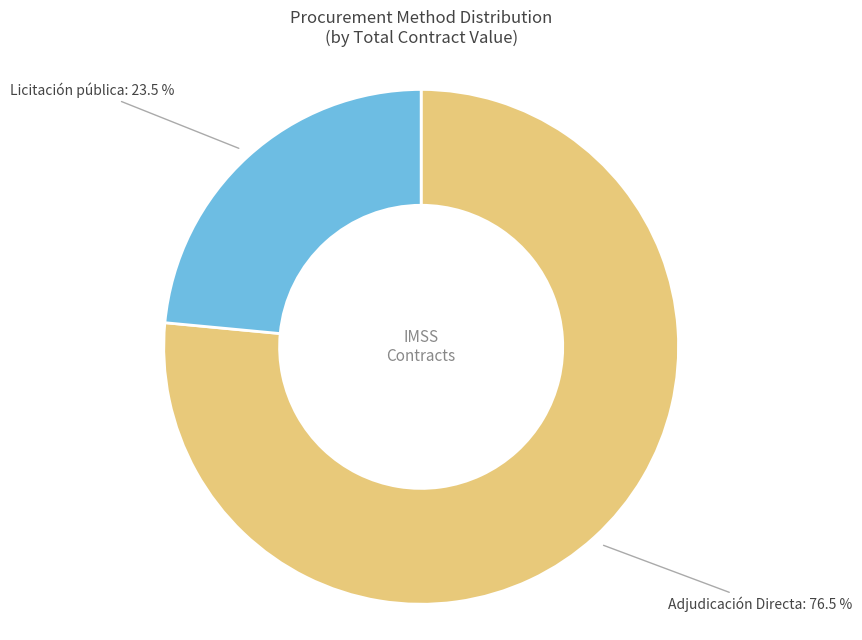

Approximately how many times larger is the value at Licitación pública compared to Adjudicación Directa?

0.3